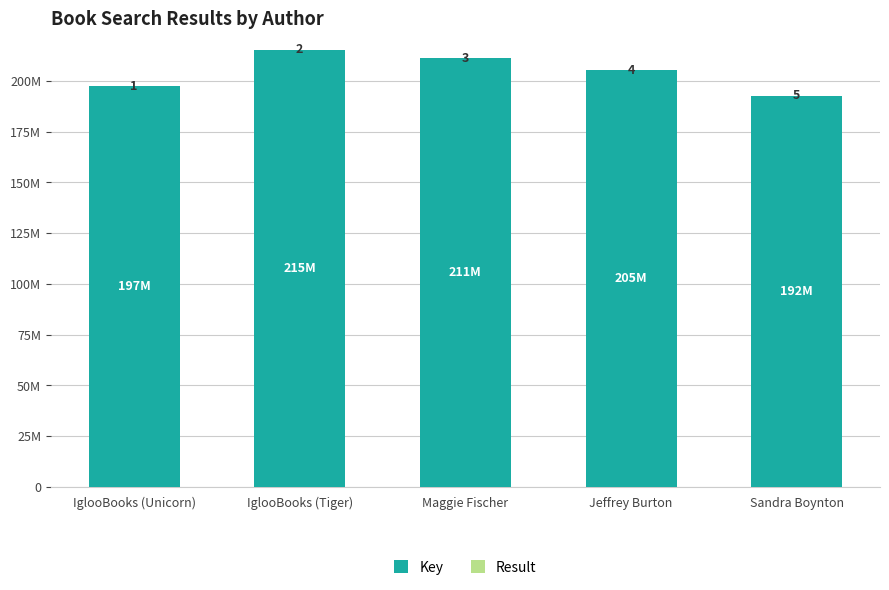

What is the sum of the Result values at IglooBooks (Unicorn) and Sandra Boynton?

6